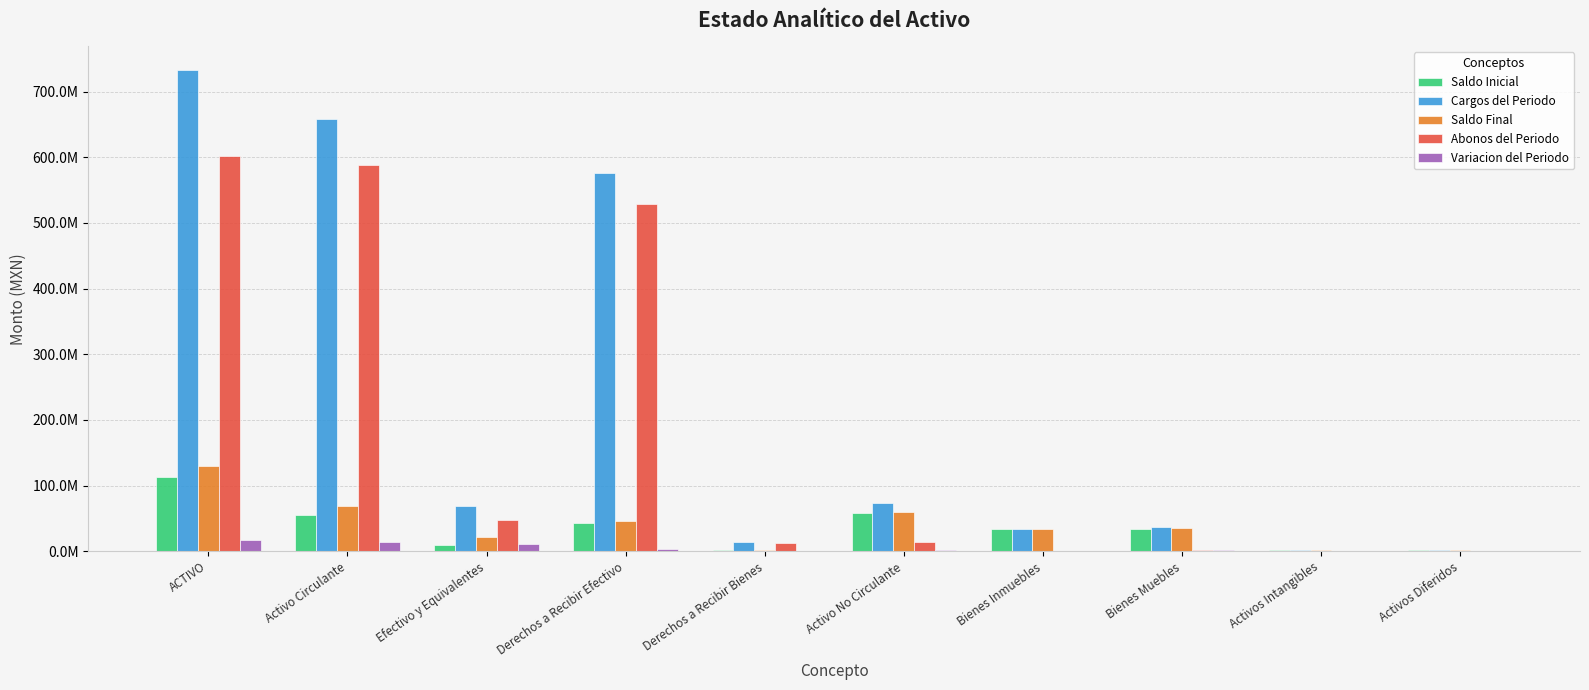

Are the bars horizontal?

No